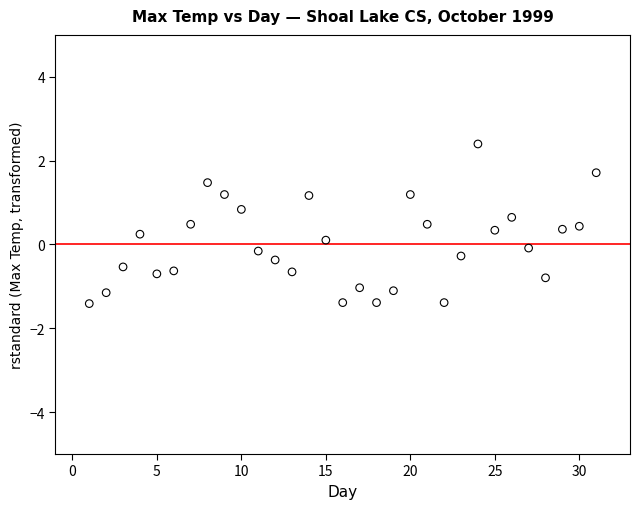

What is the range of Y values (max minus min)?

3.8